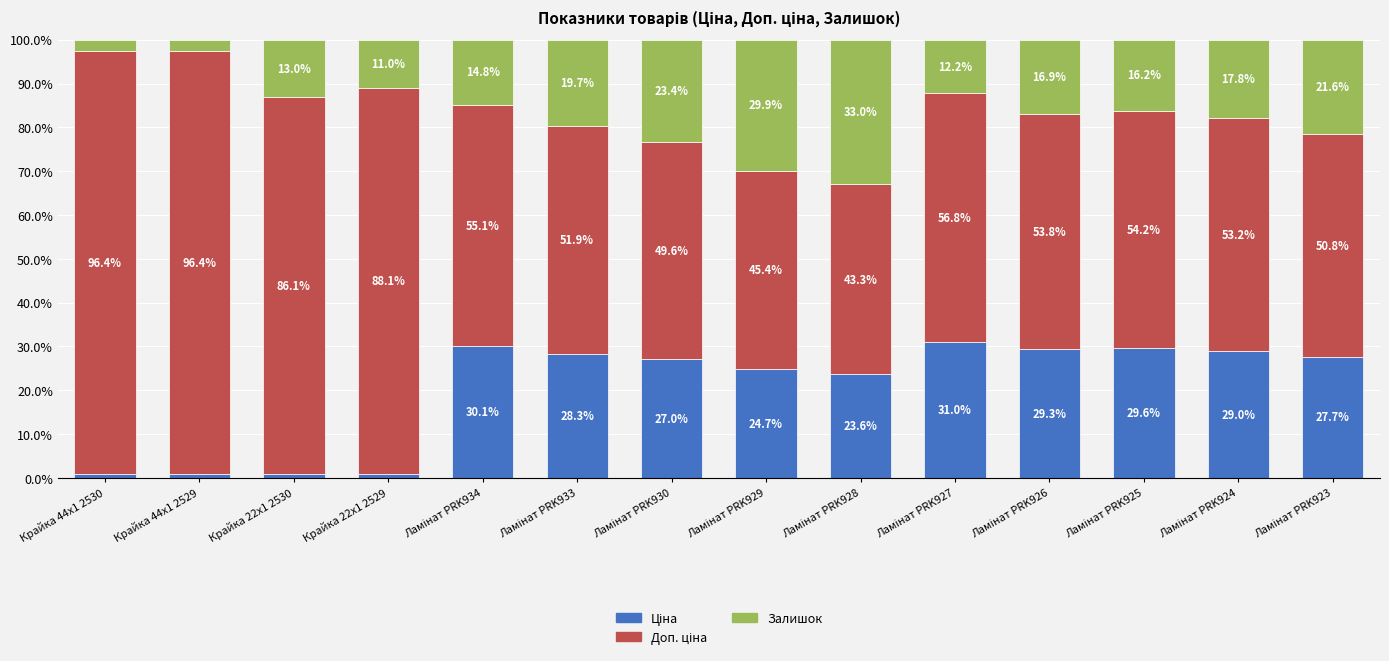

Which series changed the most between Ламінат PRK928 and Ламінат PRK924?

Залишок